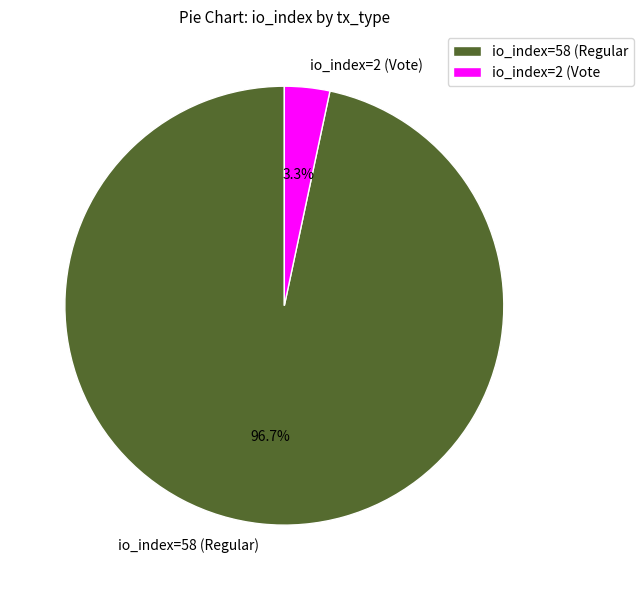

What is the smallest slice in the pie chart?

io_index=2 (Vote)